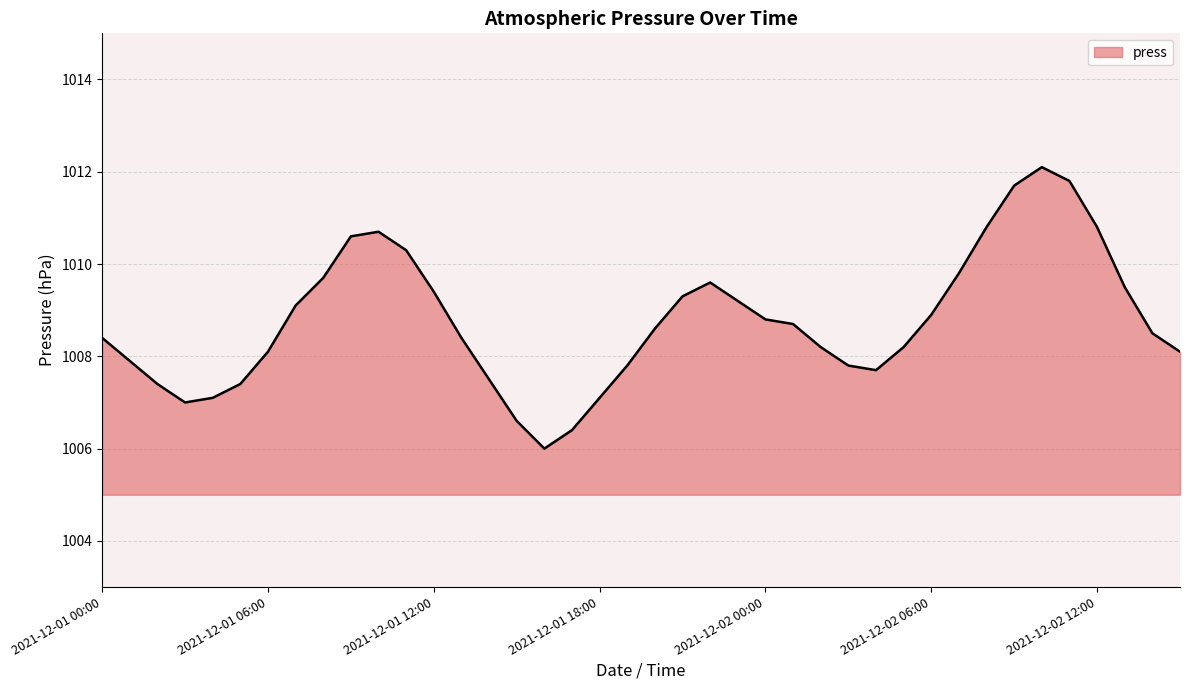

What is the maximum value shown in the chart?

1012.1